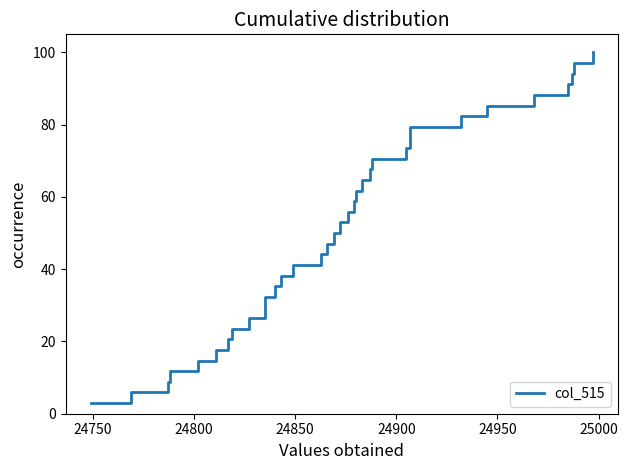

How many distinct data groups are displayed?

1